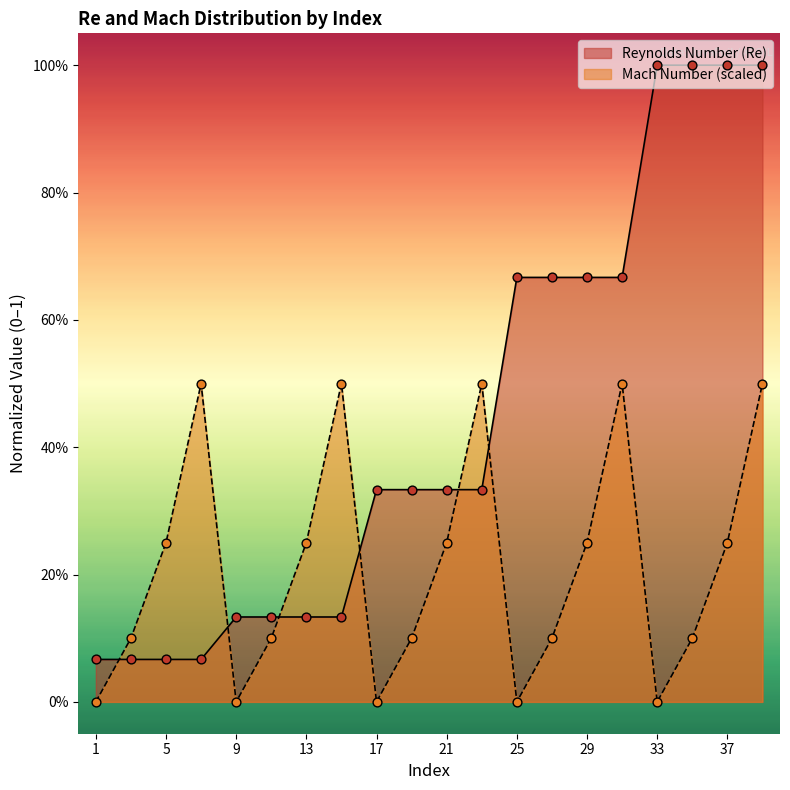

At how many categories does at least one series exceed 0?

20